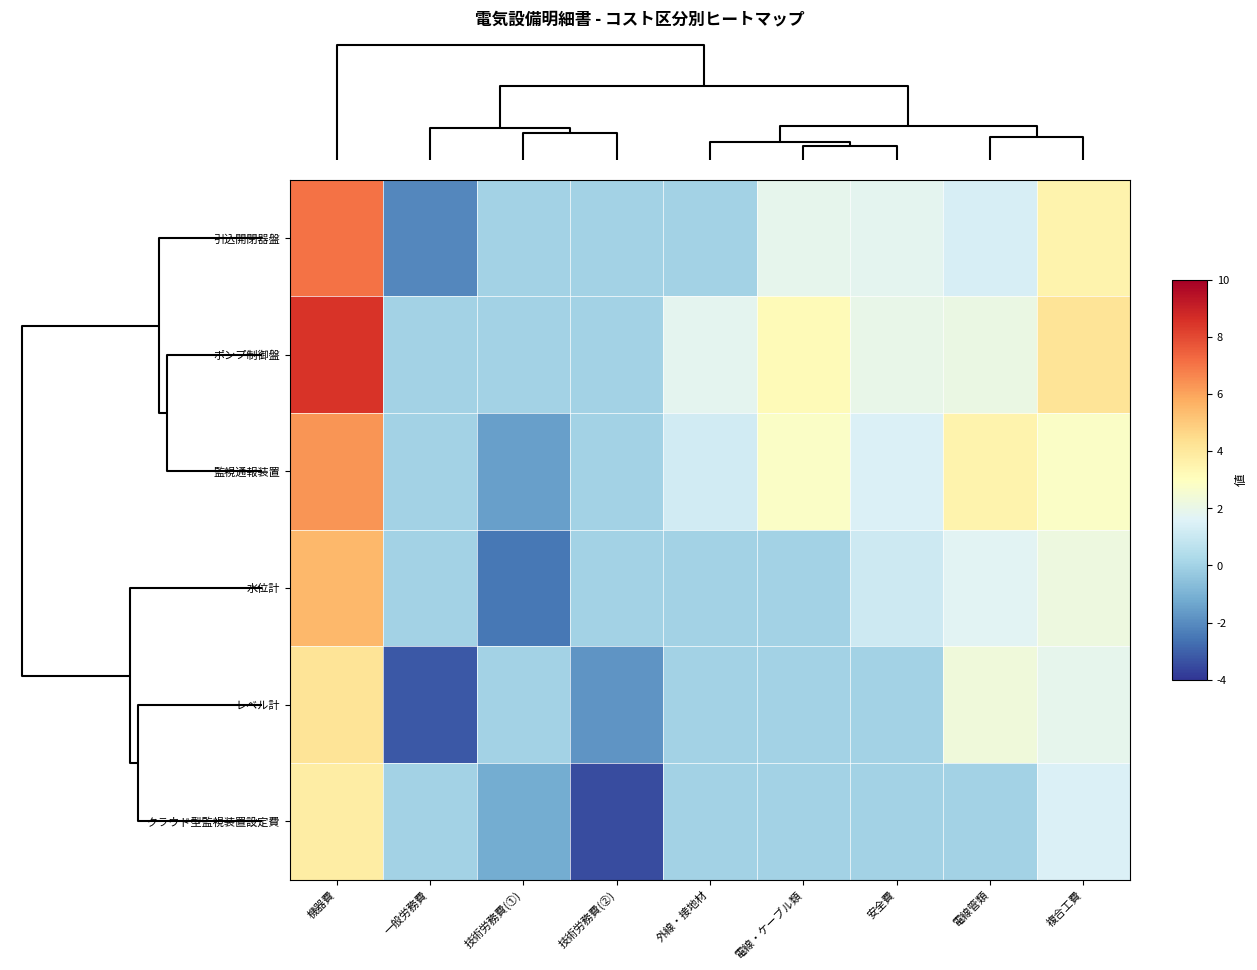

Which series has the largest total across all categories?

row_1